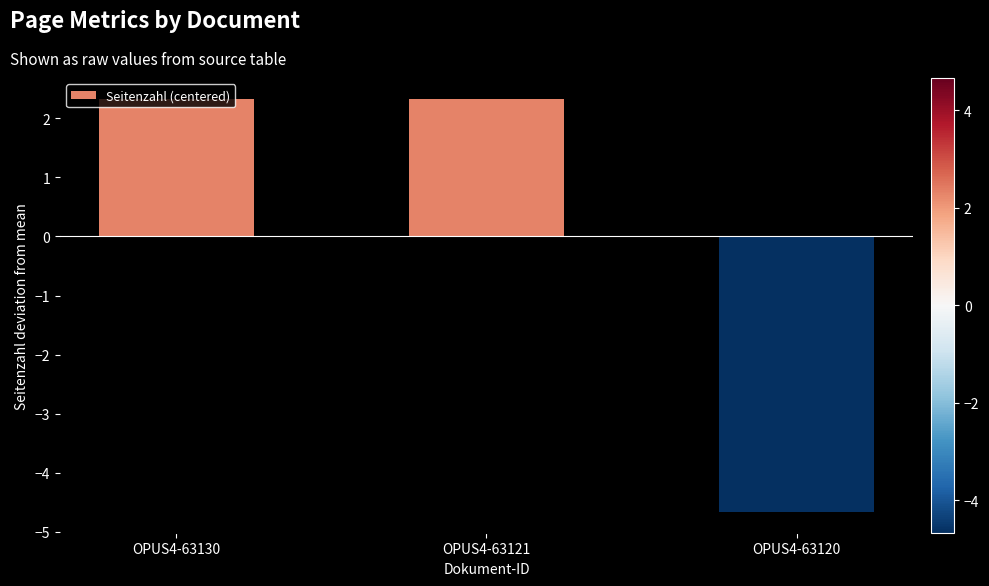

What is the greatest value displayed?

2.3